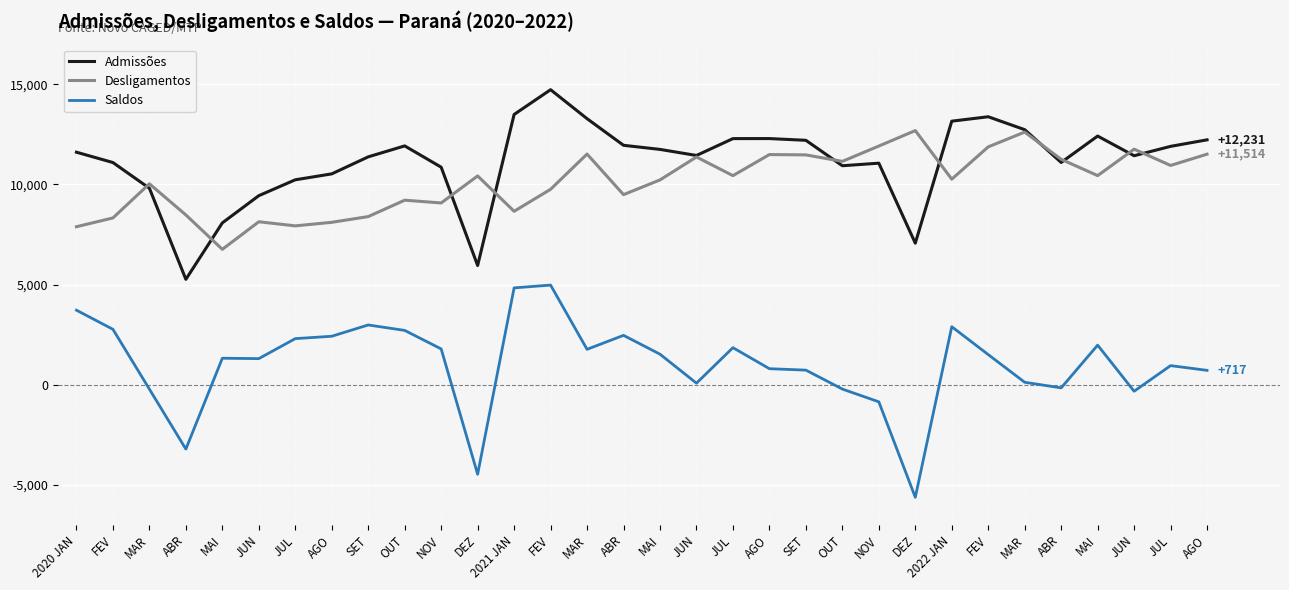

What are all the series names shown in the legend?

Admissões, Desligamentos, Saldos